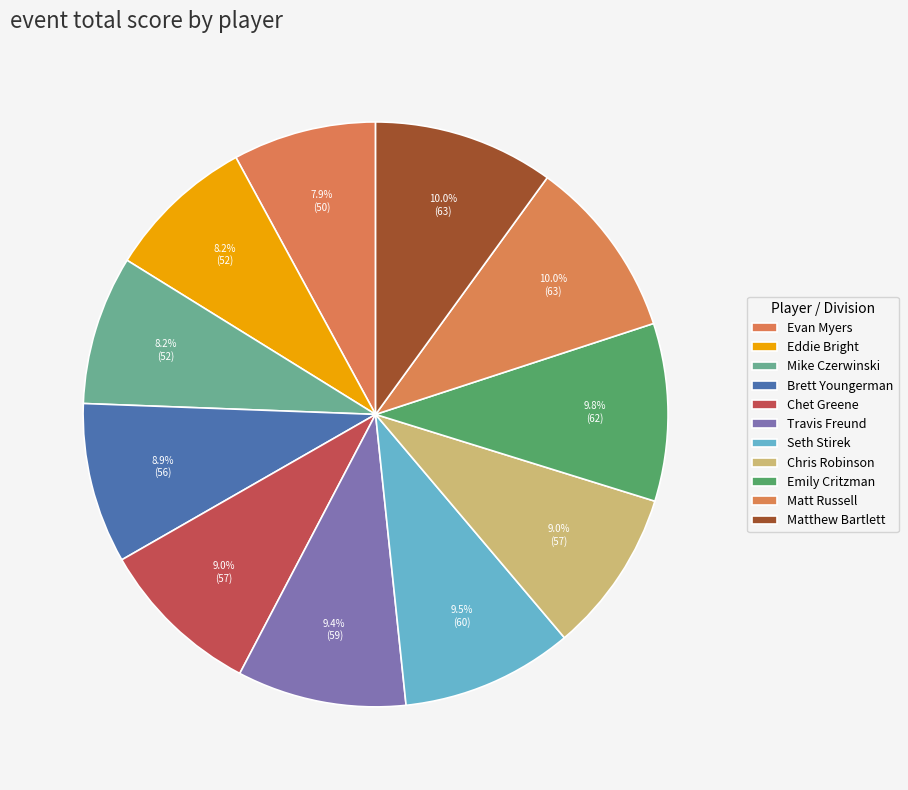

How much of the chart is everything except Chet Greene?

91.0%